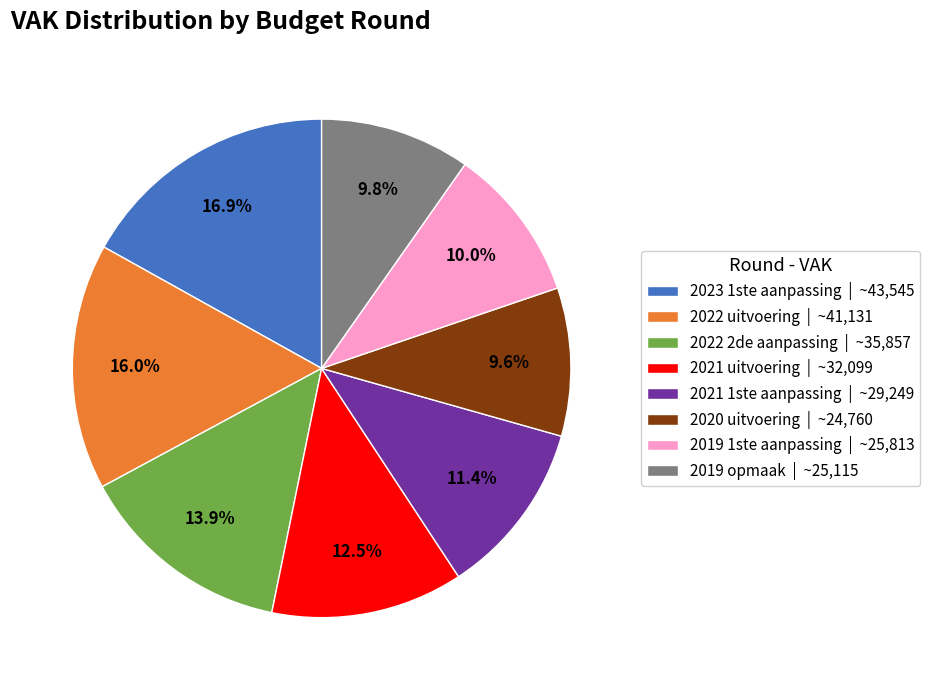

What is the total percentage of 2020 uitvoering and 2019 1ste aanpassing?

19.6%